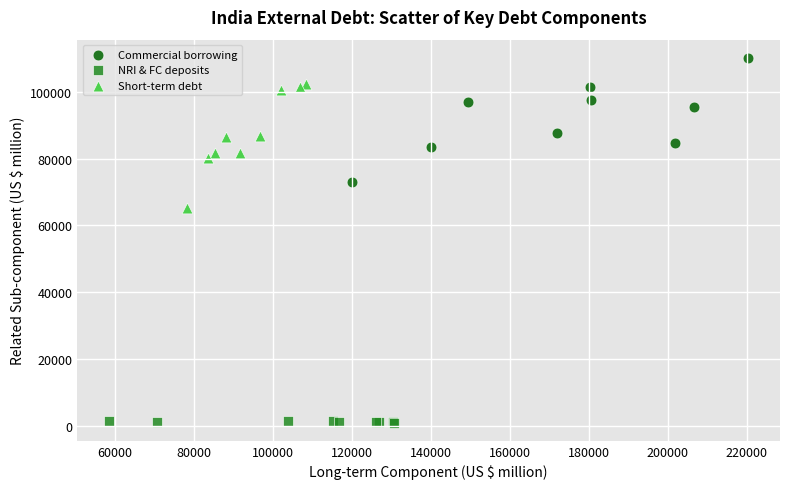

What are all the series names shown in the legend?

Commercial borrowing, NRI & FC deposits, Short-term debt